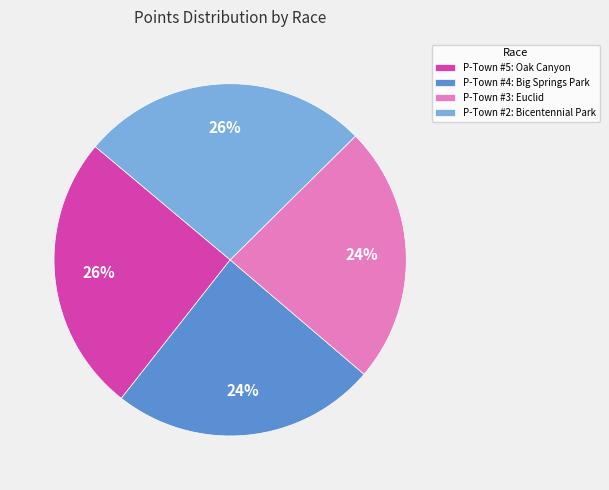

Approximately how many times larger is the value at P-Town #4: Big Springs Park compared to P-Town #3: Euclid?

1.0